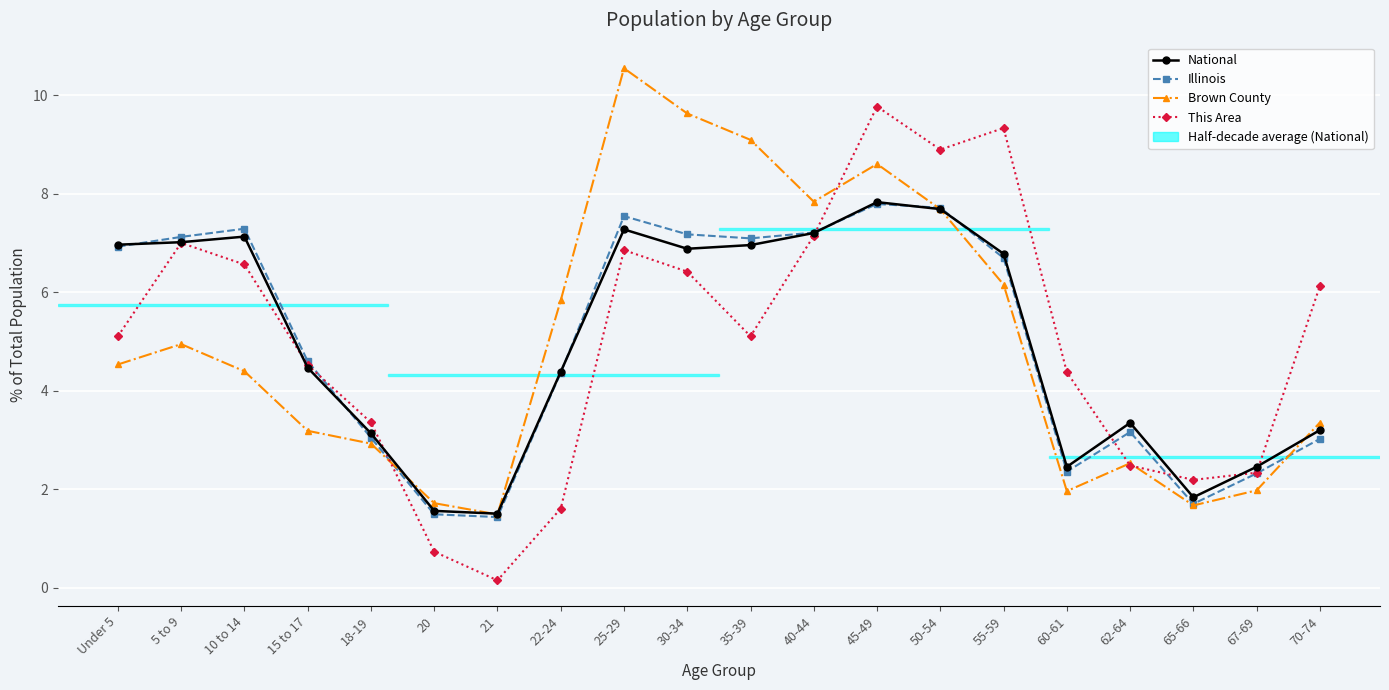

What is the label of the 7th point from the left?

21